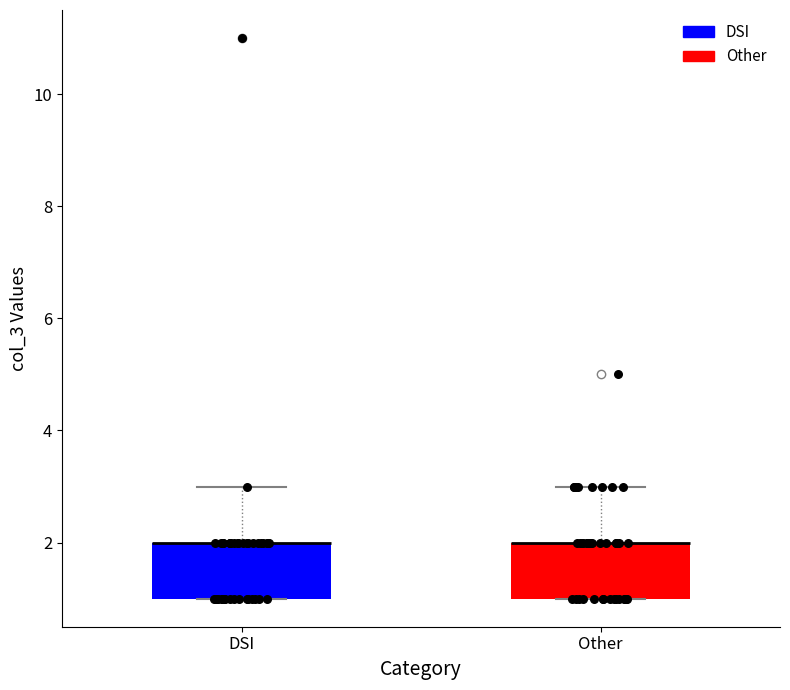

Reading left to right, read every box against the y-axis: the position of its median line, the range the box covers, and the ends of its whiskers. The values are not printed on the chart, so give them approximately, as read against the axis.

DSI: median 2 (drawn on the box's upper edge), box 1 to 2, whiskers 1 to 3
Other: median 2 (drawn on the box's upper edge), box 1 to 2, whiskers 1 to 3